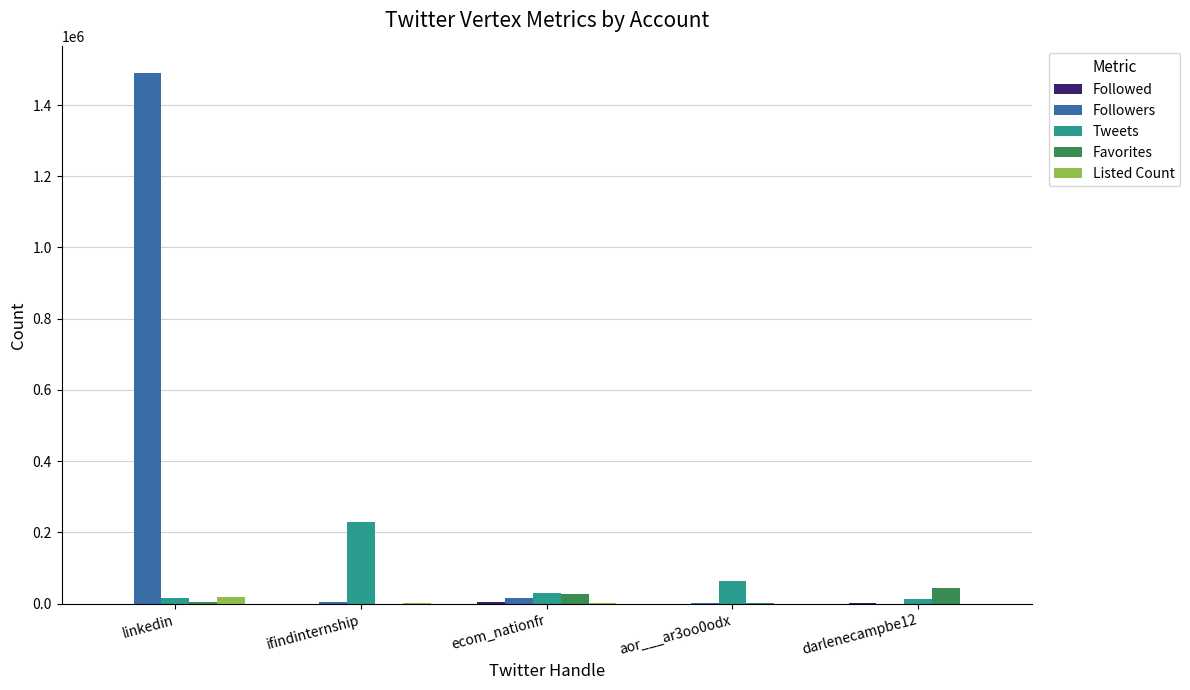

What is the sum of all Followers values?

1508762